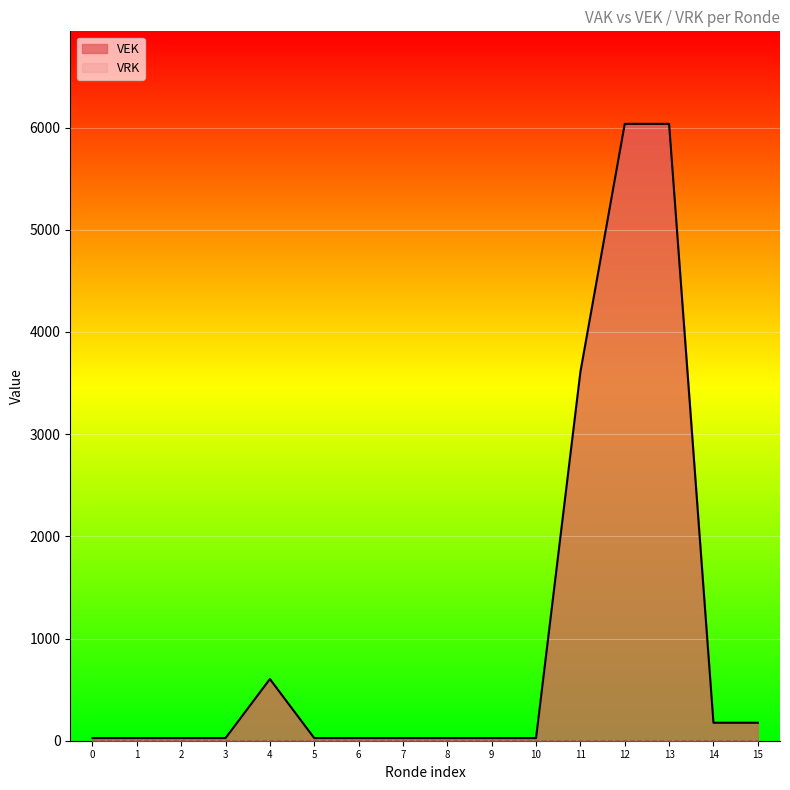

What is the greatest value displayed?

6036